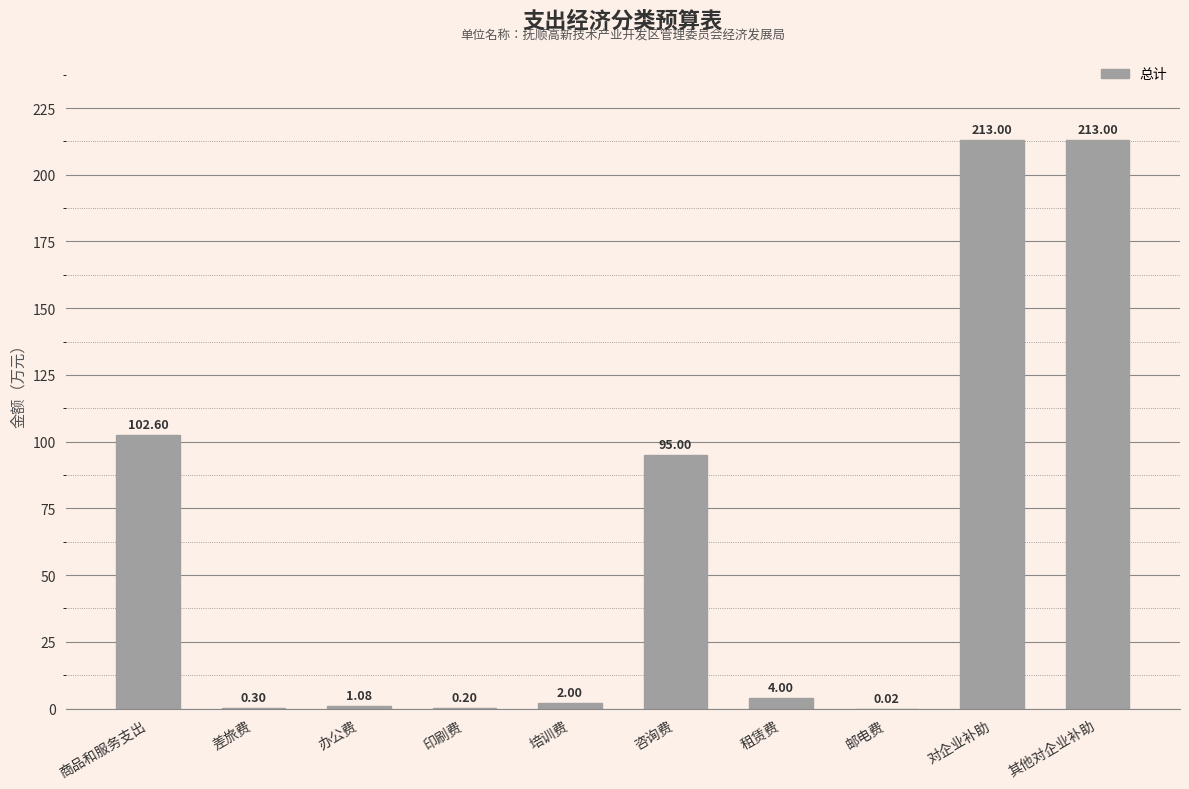

What is the sum of all values?

631.2